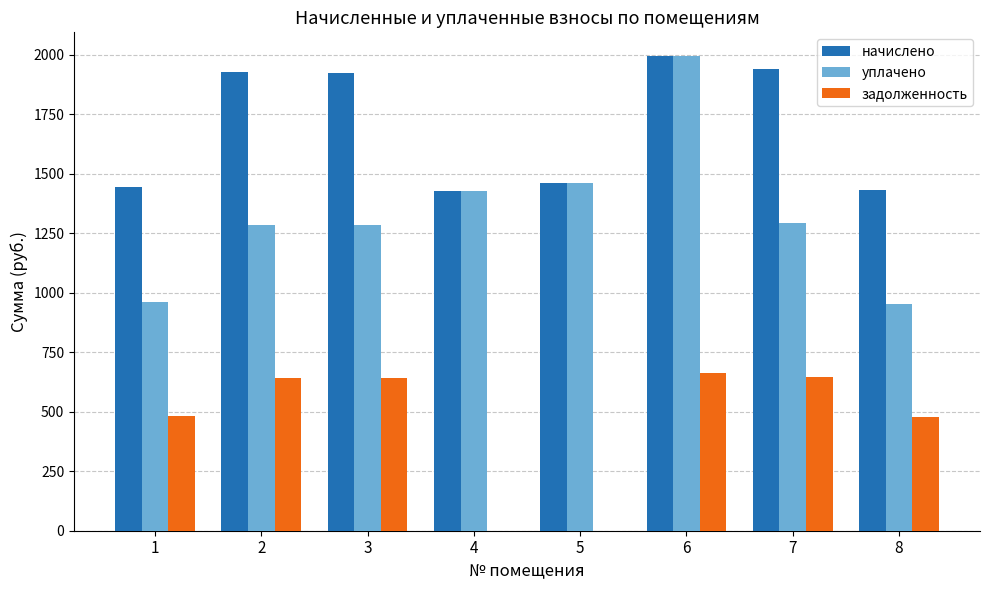

What is the sum of all задолженность values?

3553.6